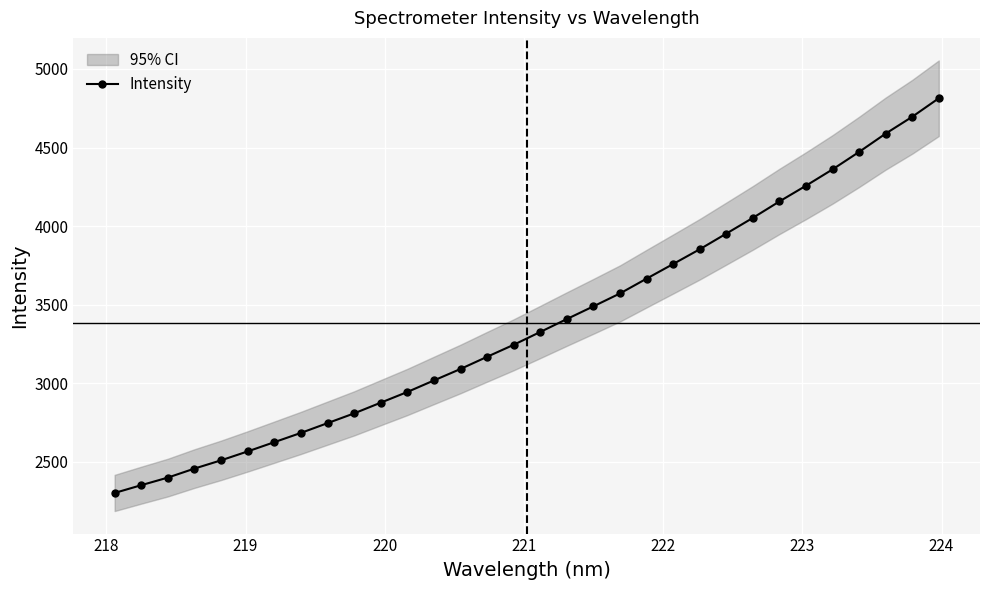

What is the value of the Intensity point at the 3rd from the left?

2400.2